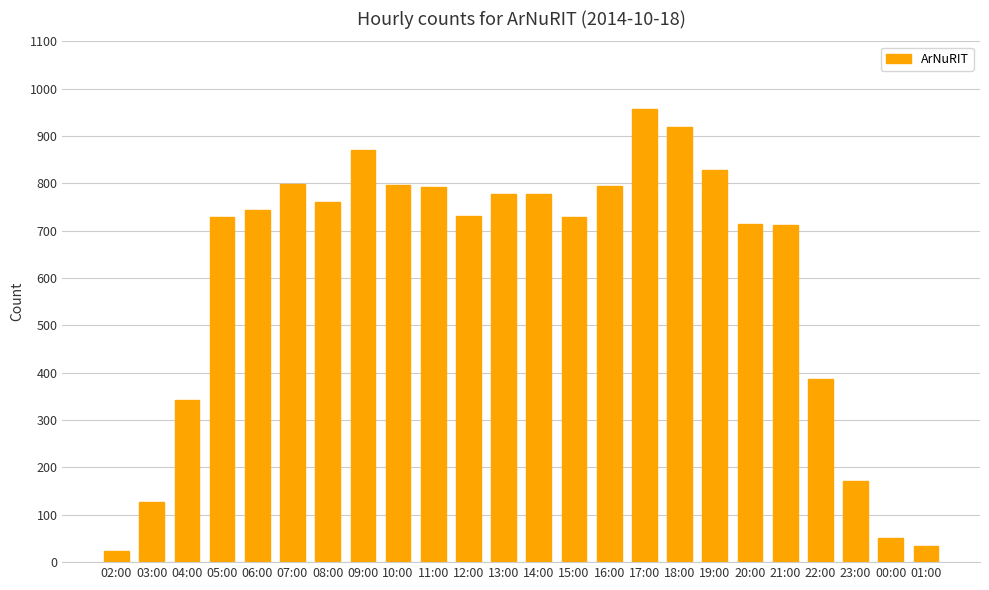

At which label is the value closest to 490?

22:00